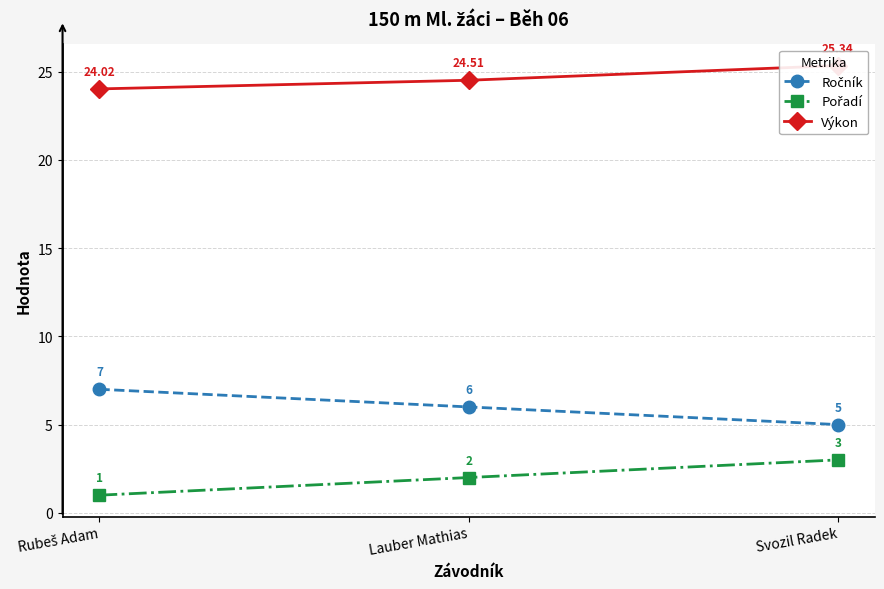

Count the Ročník values in the range 5 to 7.

3